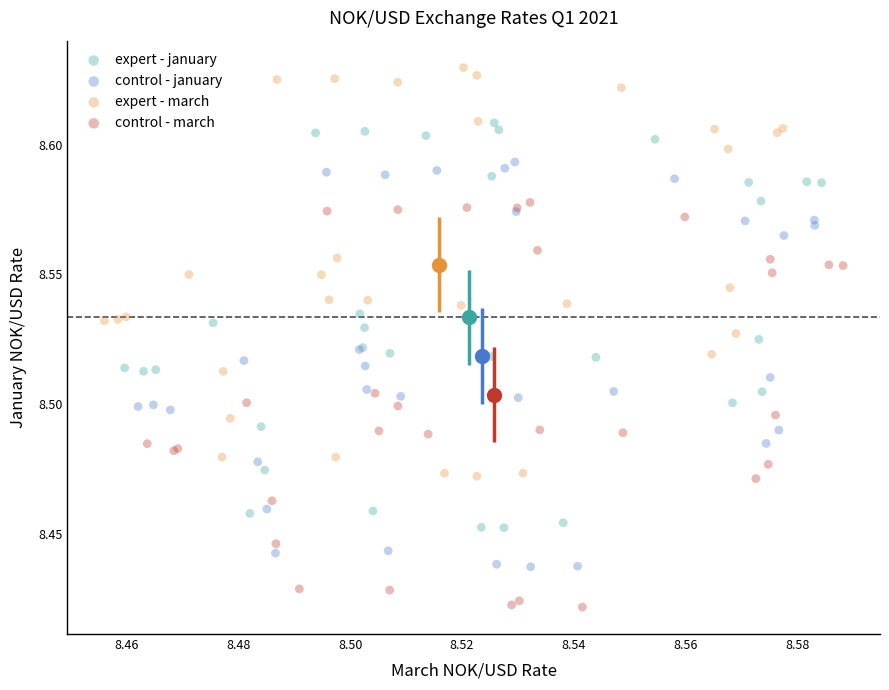

Which series reaches the minimum Y coordinate?

control - march